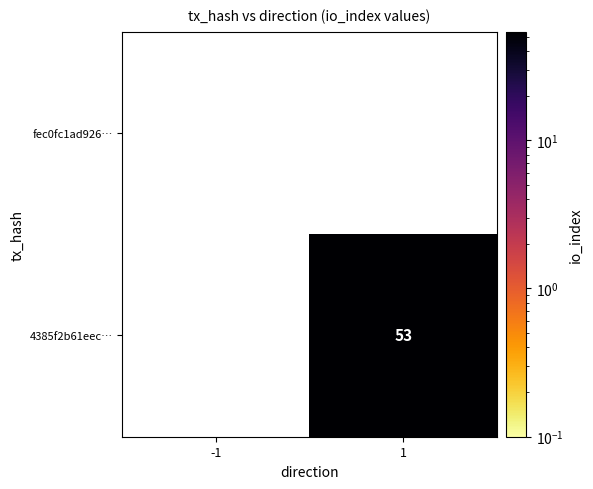

Is it true that 4385f2b61eec… equals 53 at 1?

True